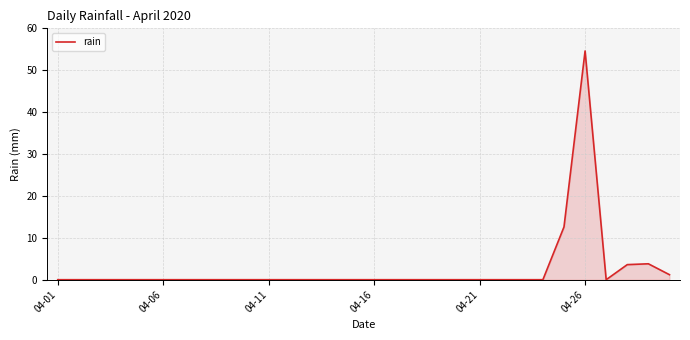

What is the maximum value shown in the chart?

54.6